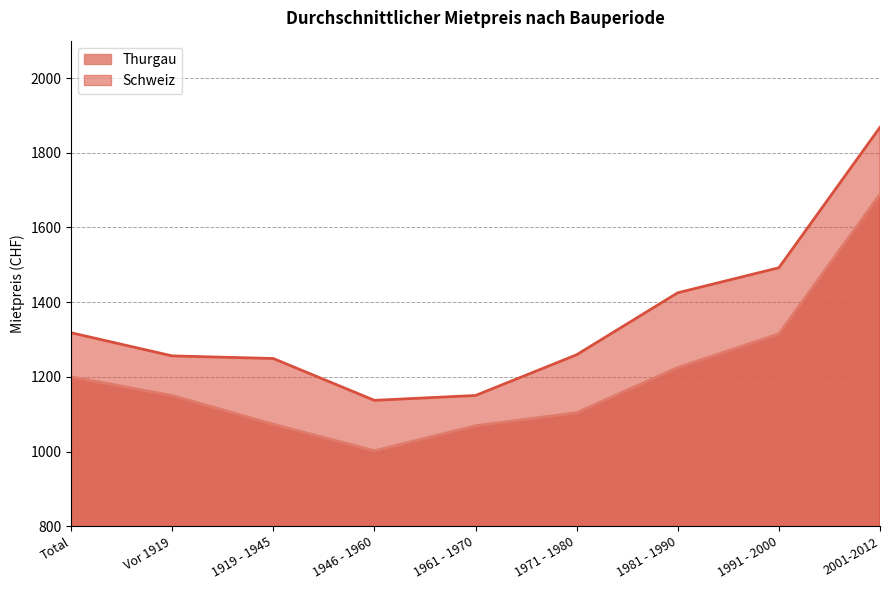

What is the average value of the Thurgau series?

1203